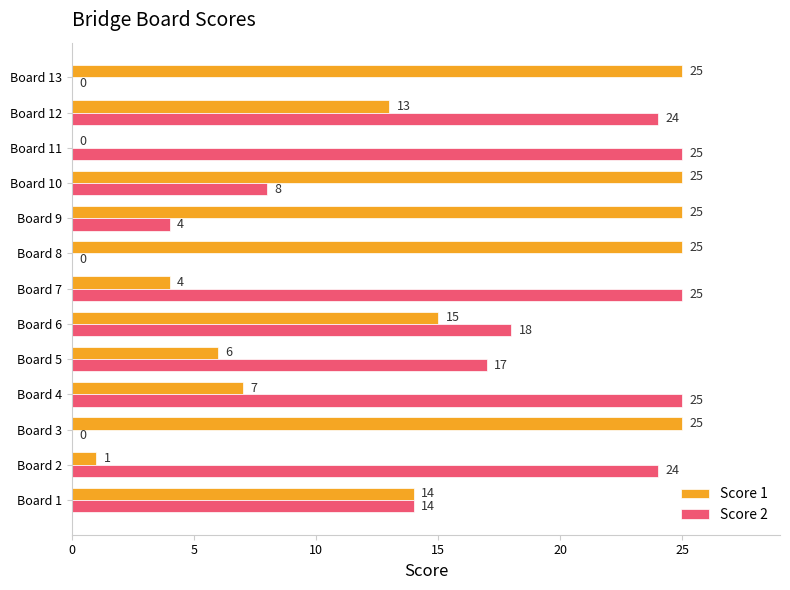

Which series changed the most between Board 3 and Board 6?

Score 2